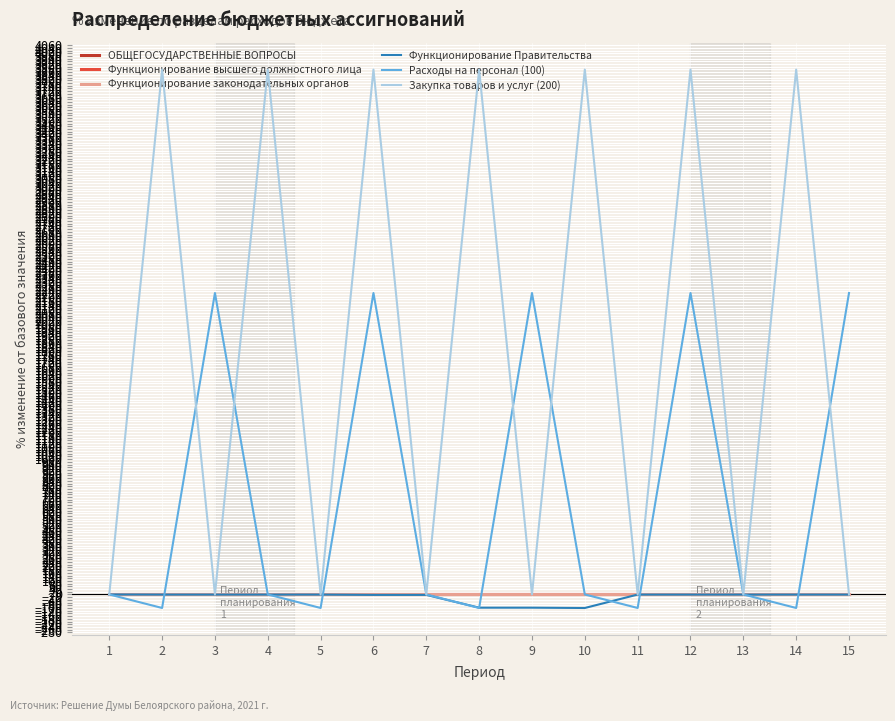

How many interior local valleys does the Расходы на персонал (100) series have?

5